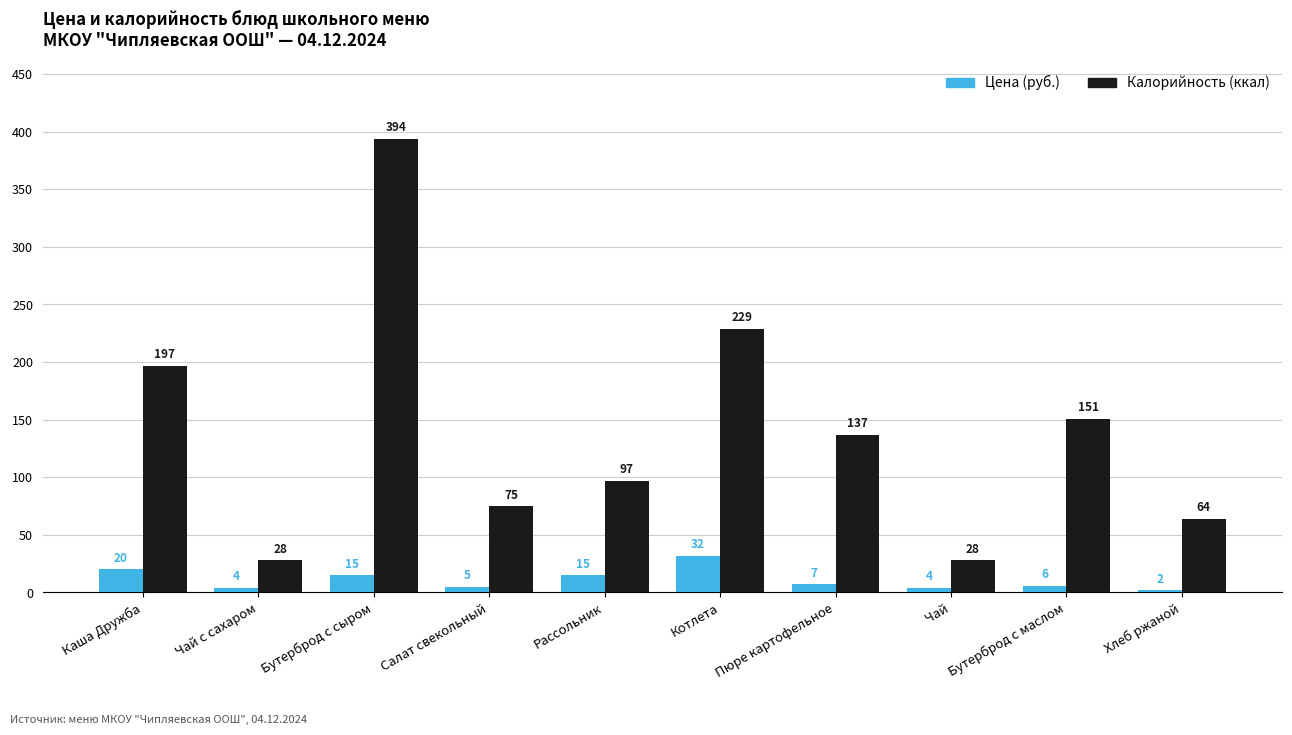

Is it true that Калорийность (ккал) equals 137 at Пюре картофельное?

True